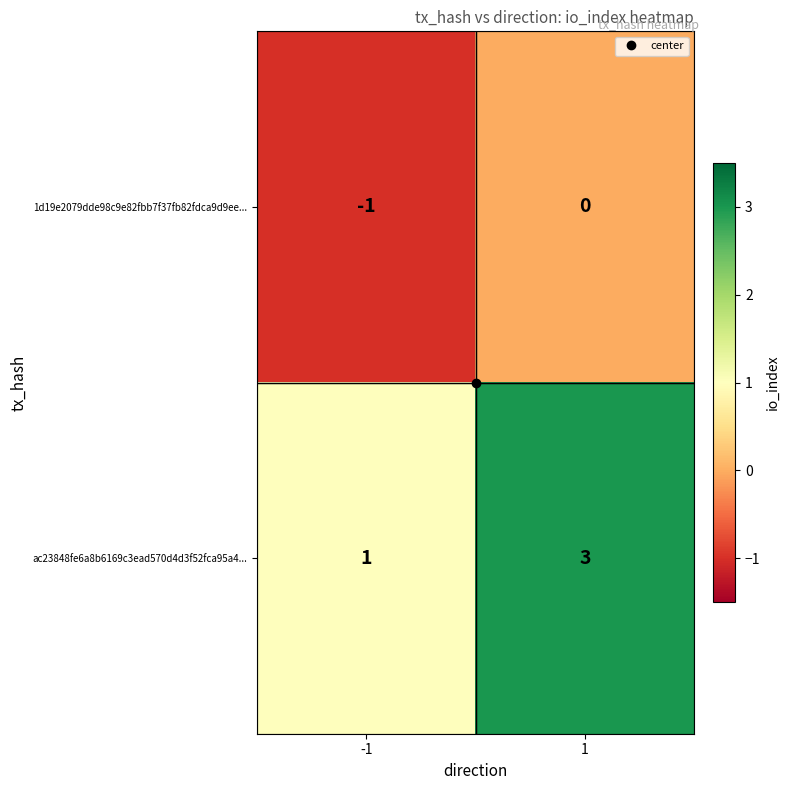

True or false: 1d19e2079dde98c9e82fbb7f37fb82fdca9d9ee... has a value of -1 at -1.

True